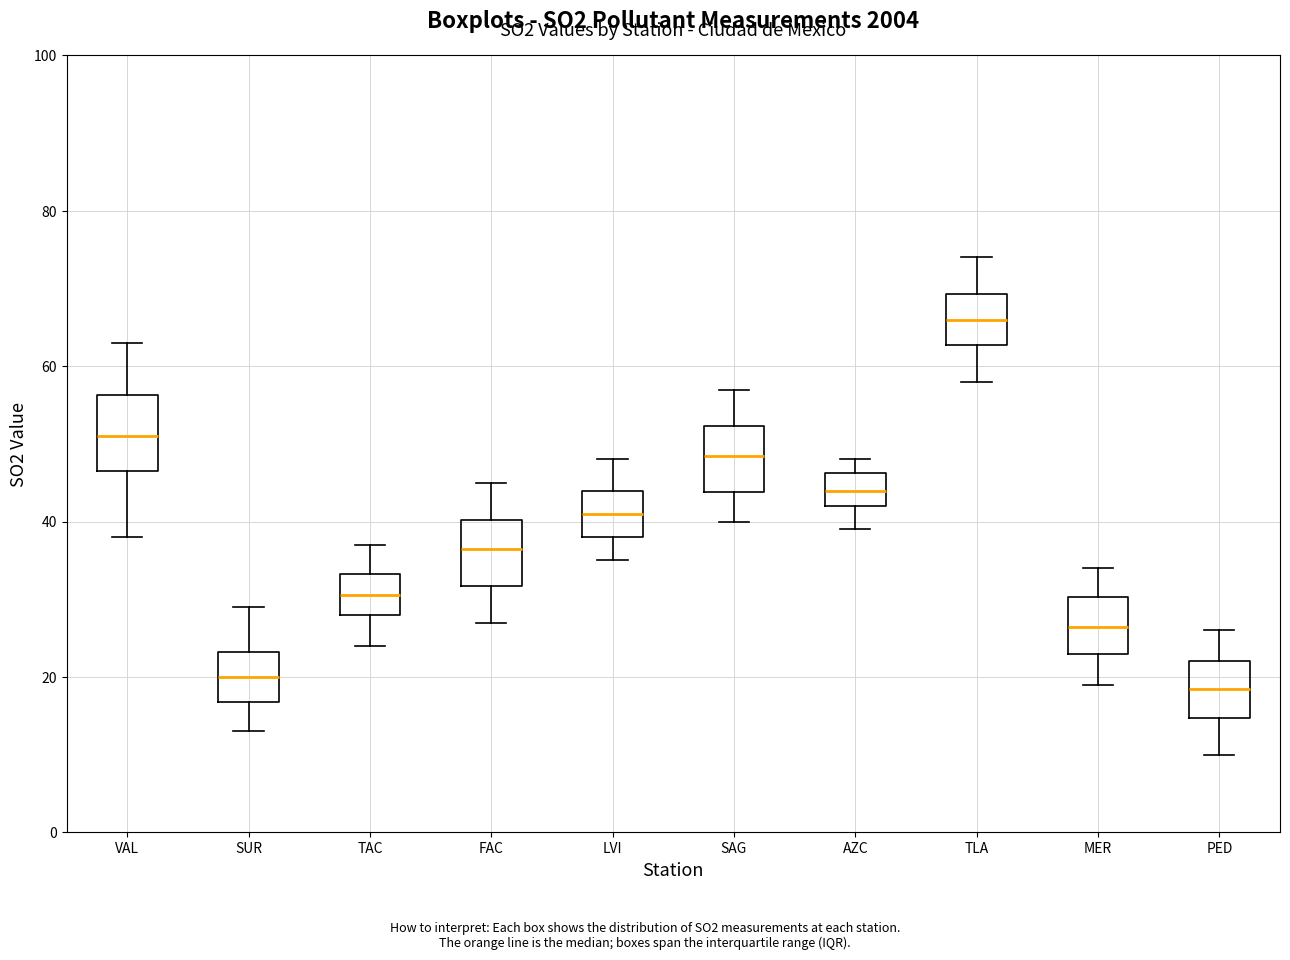

Reading left to right, transcribe this box plot: for each box, give where its median line is, the range the box spans, and where its two whiskers end, as read against the y-axis. The values are not printed on the chart, so give them approximately, as read against the axis.

VAL: median 52, box 46 to 56, whiskers 38 to 64
SUR: median 20, box 16 to 24, whiskers 14 to 30
TAC: median 30, box 28 to 34, whiskers 24 to 38
FAC: median 36, box 32 to 40, whiskers 28 to 46
LVI: median 42, box 38 to 44, whiskers 36 to 48
SAG: median 48, box 44 to 52, whiskers 40 to 58
AZC: median 44, box 42 to 46, whiskers 40 to 48
TLA: median 66, box 62 to 70, whiskers 58 to 74
MER: median 26, box 24 to 30, whiskers 20 to 34
PED: median 18, box 14 to 22, whiskers 10 to 26